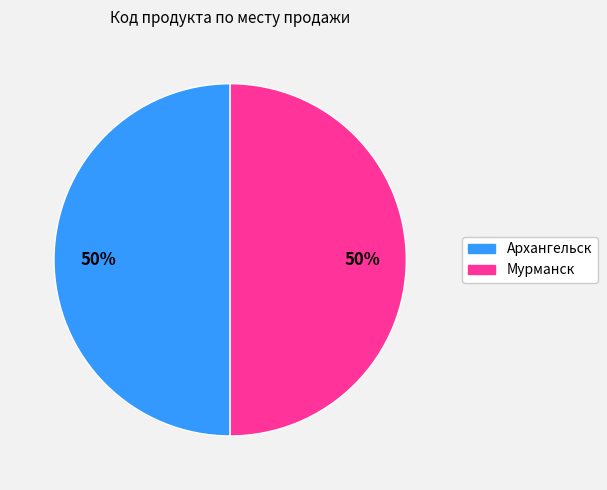

To the nearest percent, what is the combined percentage of Архангельск and Мурманск?

100%